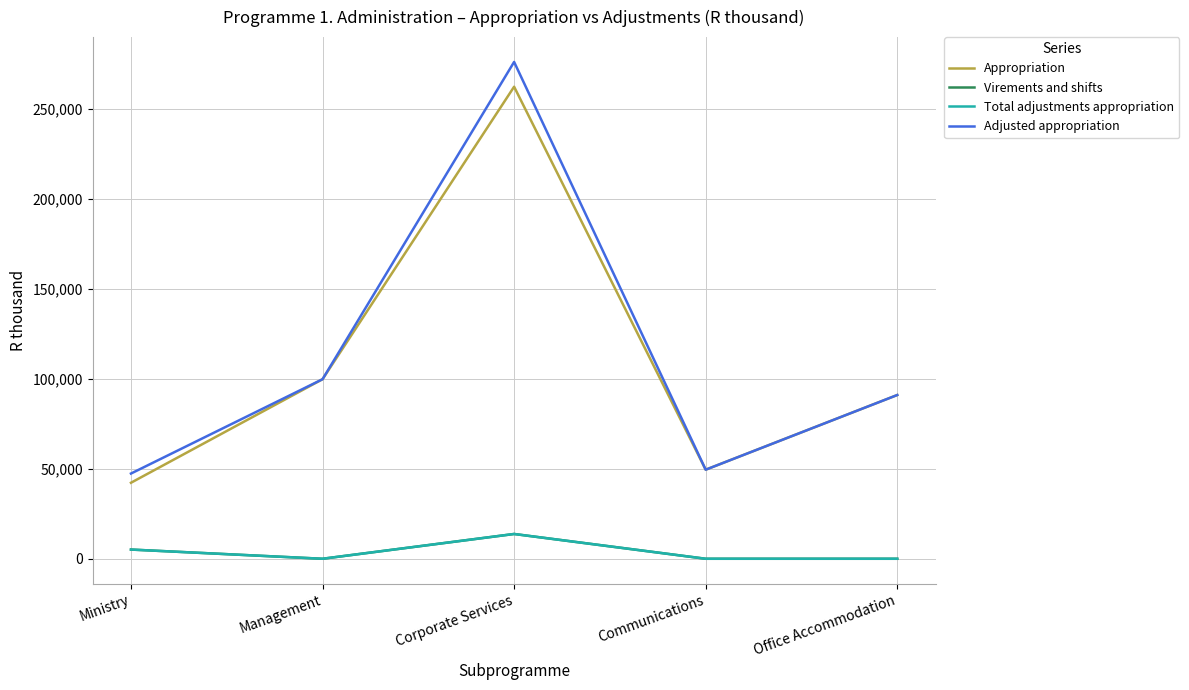

What is the label of the 5th point from the left?

Office Accommodation